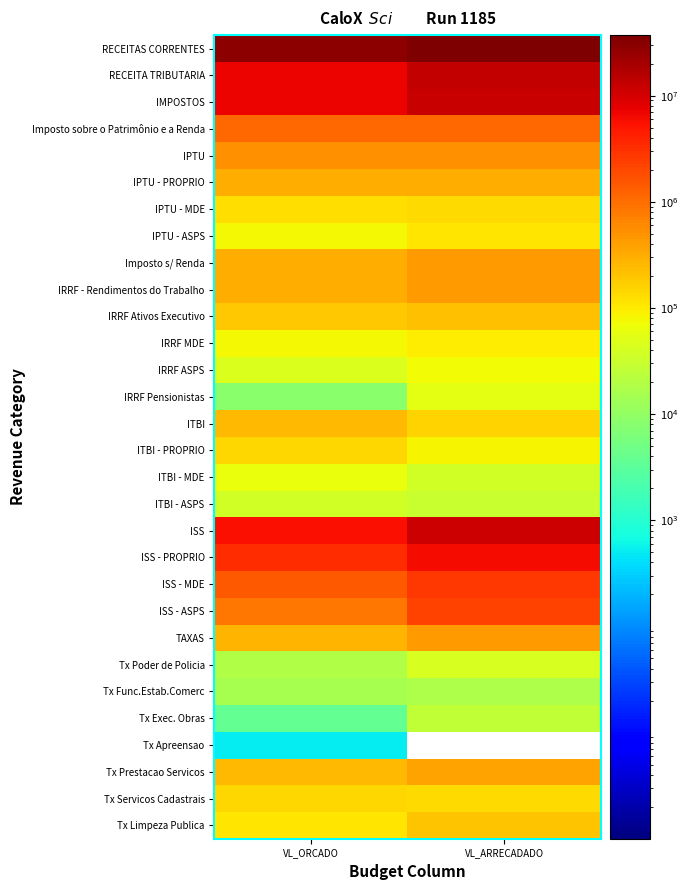

Reading left to right, extract all data points from this chart.

RECEITAS CORRENTES: VL_ORCADO=29696199.0	VL_ARRECADADO=37155922.2
RECEITA TRIBUTARIA: VL_ORCADO=7167927.2	VL_ARRECADADO=12852427.6
IMPOSTOS: VL_ORCADO=6777045.6	VL_ARRECADADO=12288975.2
Imposto sobre o Patrimônio e a Renda: VL_ORCADO=1080897.7	VL_ARRECADADO=1138319.9
IPTU: VL_ORCADO=516871.8	VL_ARRECADADO=543531.6
IPTU - PROPRIO: VL_ORCADO=310123.1	VL_ARRECADADO=298940.8
IPTU - MDE: VL_ORCADO=129217.9	VL_ARRECADADO=135881.7
IPTU - ASPS: VL_ORCADO=77530.8	VL_ARRECADADO=108709.1
Imposto s/ Renda: VL_ORCADO=315048.8	VL_ARRECADADO=442683.0
IRRF - Rendimentos do Trabalho: VL_ORCADO=315048.8	VL_ARRECADADO=442683.0
IRRF Ativos Executivo: VL_ORCADO=183989.3	VL_ARRECADADO=217404.3
IRRF MDE: VL_ORCADO=76662.2	VL_ARRECADADO=93477.5
IRRF ASPS: VL_ORCADO=45997.3	VL_ARRECADADO=74821.7
IRRF Pensionistas: VL_ORCADO=8400.0	VL_ARRECADADO=56979.5
ITBI: VL_ORCADO=248977.1	VL_ARRECADADO=152105.3
ITBI - PROPRIO: VL_ORCADO=149386.3	VL_ARRECADADO=83657.8
ITBI - MDE: VL_ORCADO=62244.3	VL_ARRECADADO=38026.4
ITBI - ASPS: VL_ORCADO=37346.6	VL_ARRECADADO=30421.1
ISS: VL_ORCADO=5696147.8	VL_ARRECADADO=11150655.3
ISS - PROPRIO: VL_ORCADO=3417688.7	VL_ARRECADADO=6132052.8
ISS - MDE: VL_ORCADO=1424037.0	VL_ARRECADADO=2785193.0
ISS - ASPS: VL_ORCADO=854422.2	VL_ARRECADADO=2233409.4
TAXAS: VL_ORCADO=270167.3	VL_ARRECADADO=421851.6
Tx Poder de Policia: VL_ORCADO=19200.0	VL_ARRECADADO=43714.0
Tx Func.Estab.Comerc: VL_ORCADO=15000.0	VL_ARRECADADO=17519.2
Tx Exec. Obras: VL_ORCADO=3700.0	VL_ARRECADADO=26194.8
Tx Apreensao: VL_ORCADO=500.0	VL_ARRECADADO=0.0
Tx Prestacao Servicos: VL_ORCADO=250967.3	VL_ARRECADADO=378137.6
Tx Servicos Cadastrais: VL_ORCADO=142668.7	VL_ARRECADADO=132422.3
Tx Limpeza Publica: VL_ORCADO=108048.6	VL_ARRECADADO=198367.8